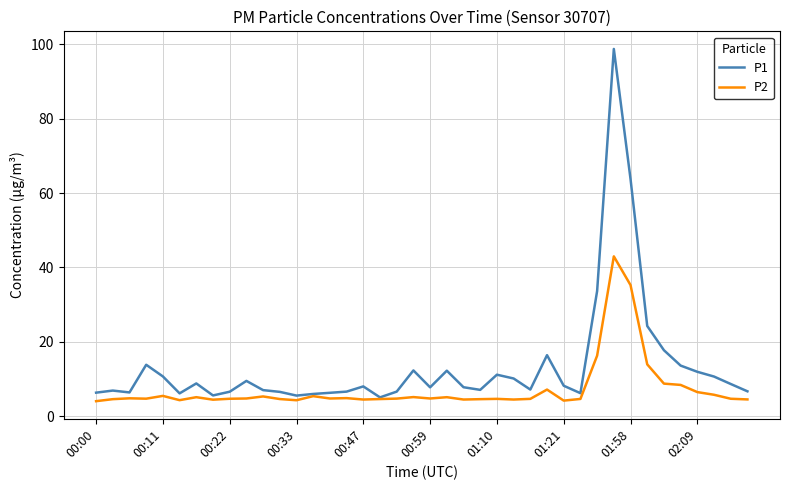

What is the minimum value shown in the chart?

4.0